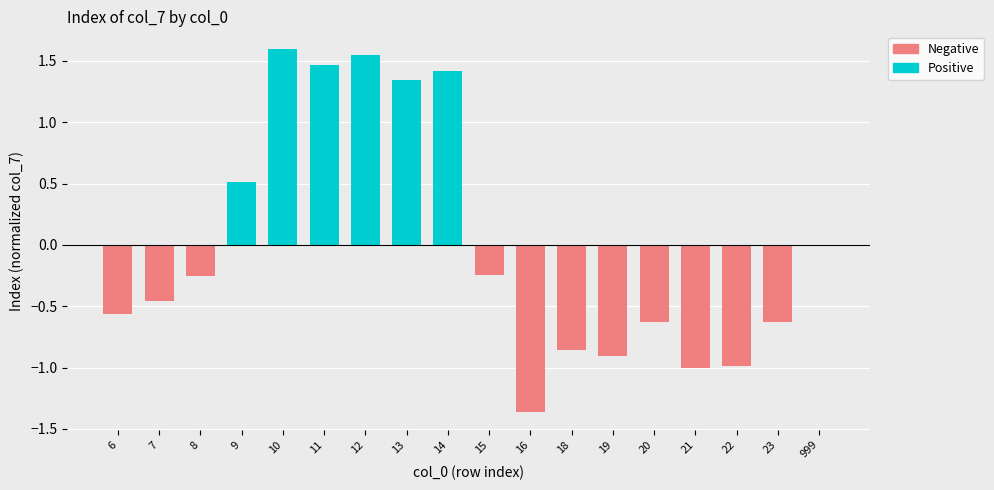

List the series in order of their peak value, highest first.

Positive, Negative